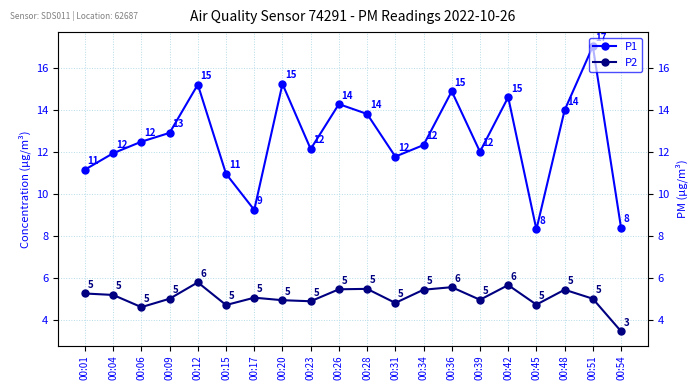

Rank the series at 00:42 from lowest to highest value.

P2, P1